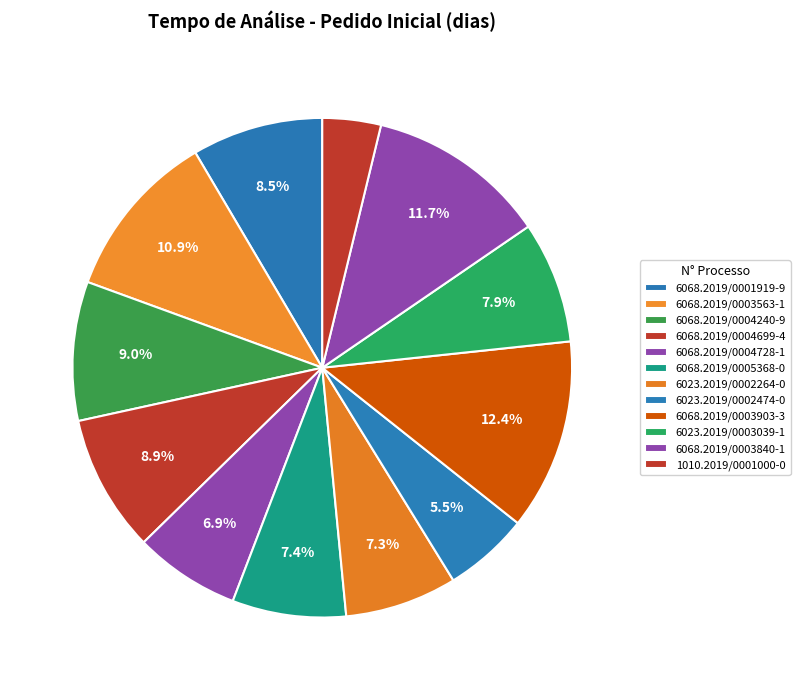

What is the ratio of the value at 6023.2019/0003039-1 to the value at 6068.2019/0003903-3?

0.6